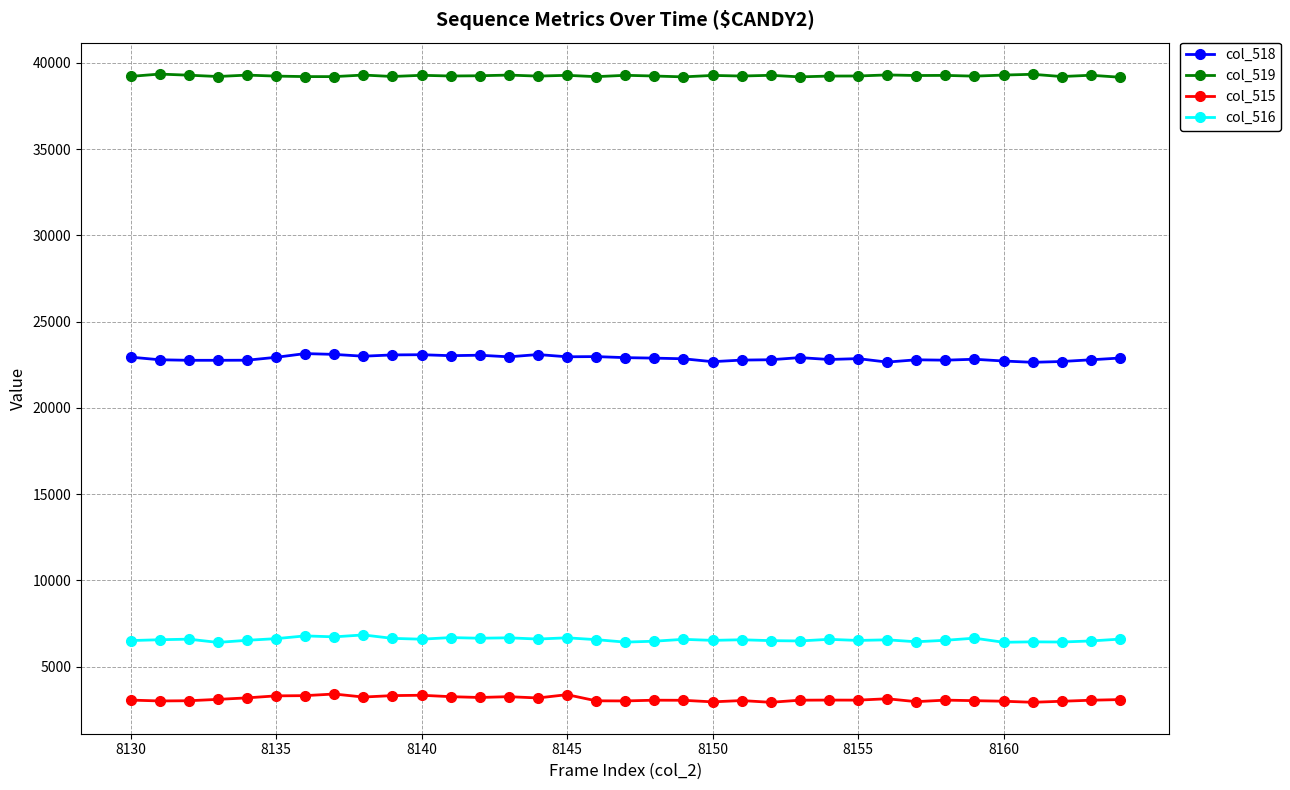

Which series has the largest total across all categories?

col_519